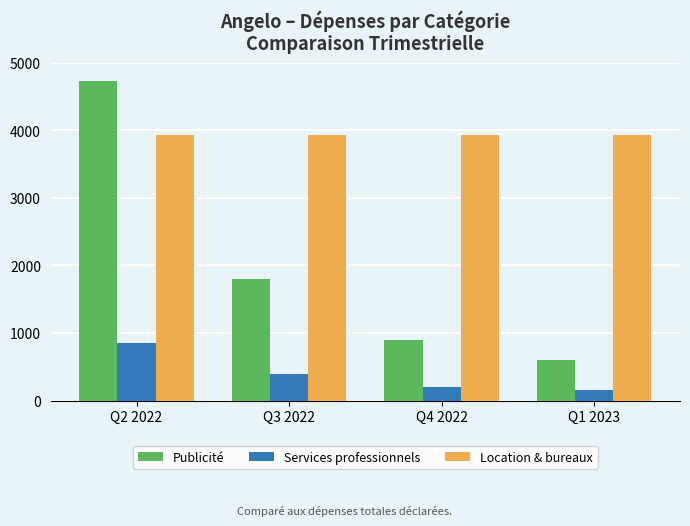

What is the label of the 2nd bar from the left?

Q3 2022